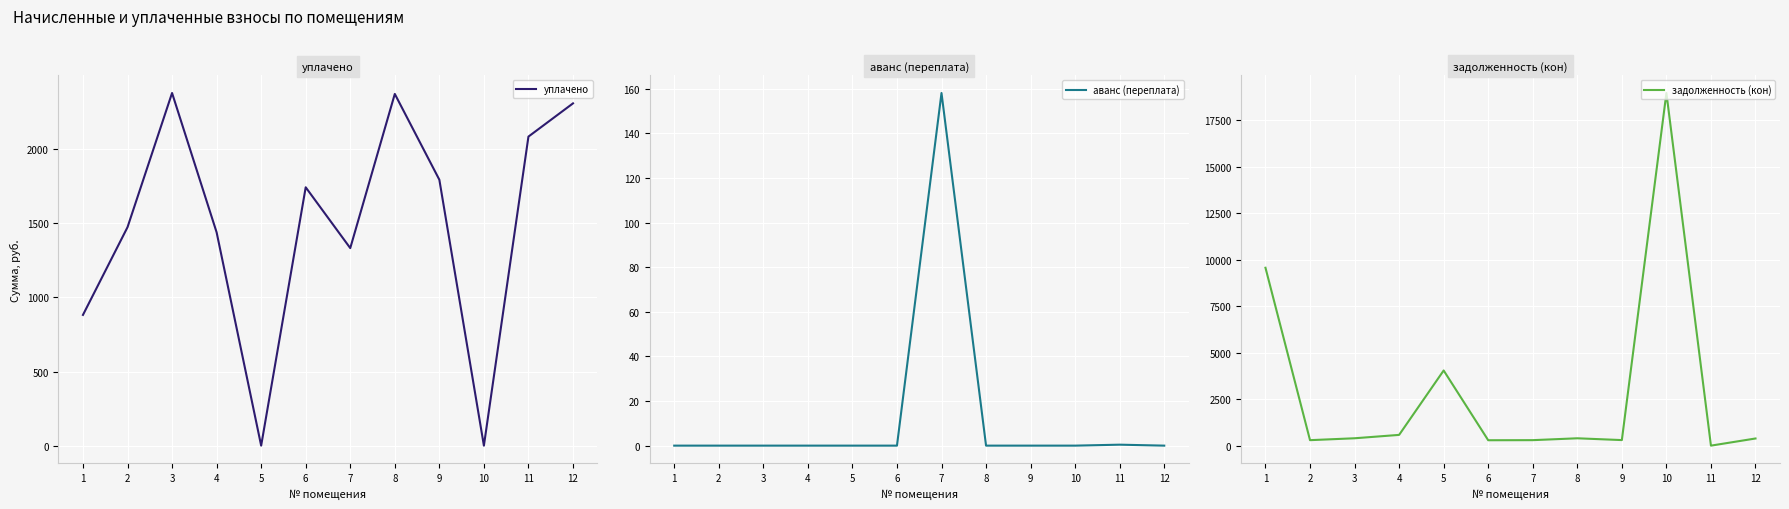

At which category does the chart reach its peak across all series?

10